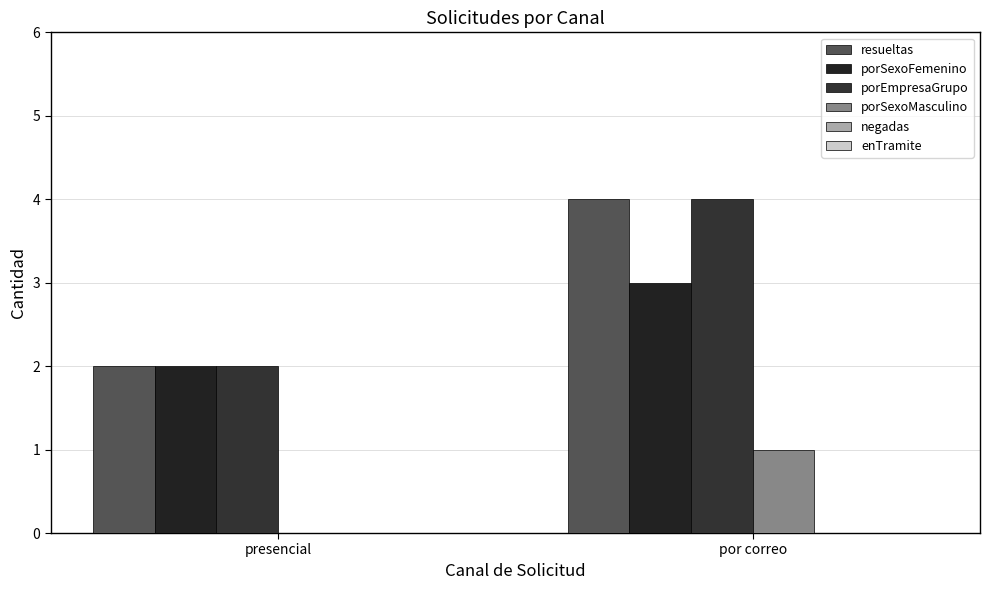

At which category is the sum across all series the highest?

por correo